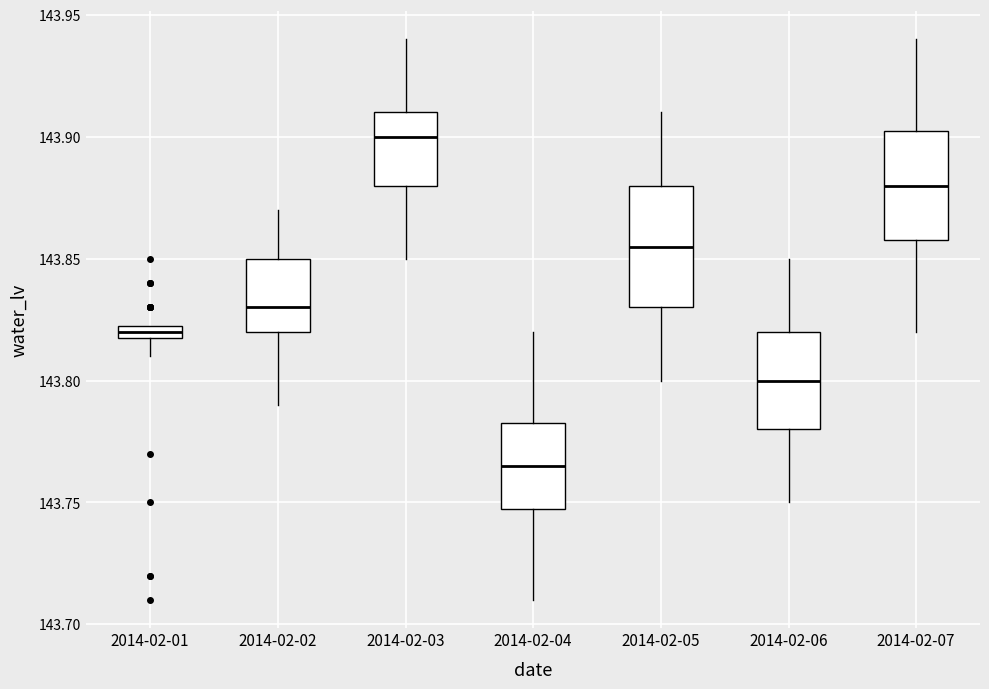

Where is the lower edge of the box for 2014-02-01 on the y-axis? The values are not printed on the chart, so give them approximately, as read against the axis.

143.820